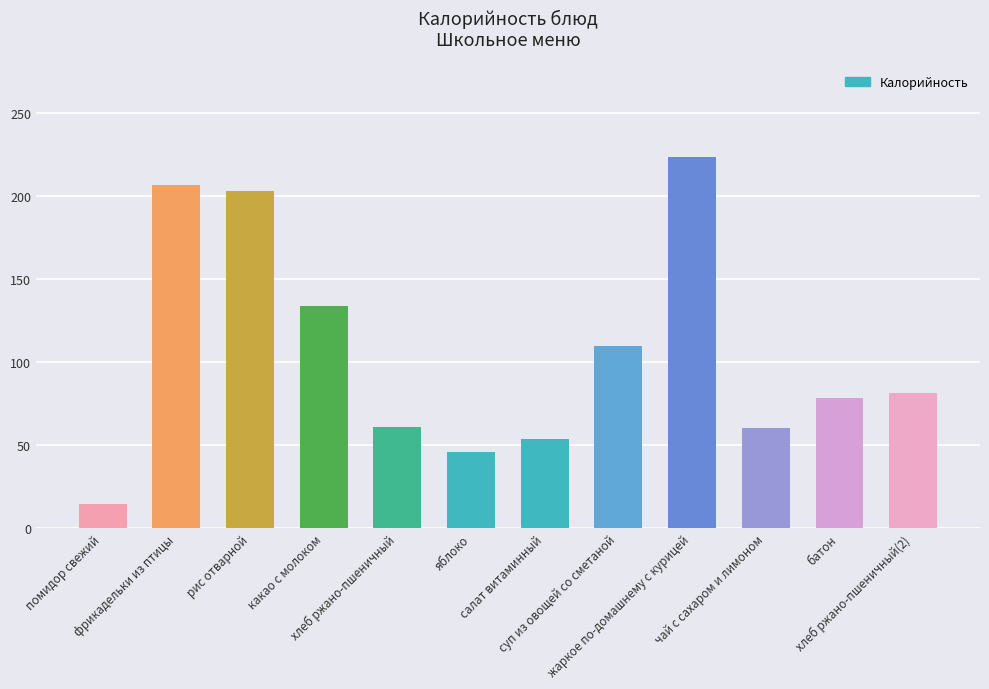

How many bars are there in total?

12